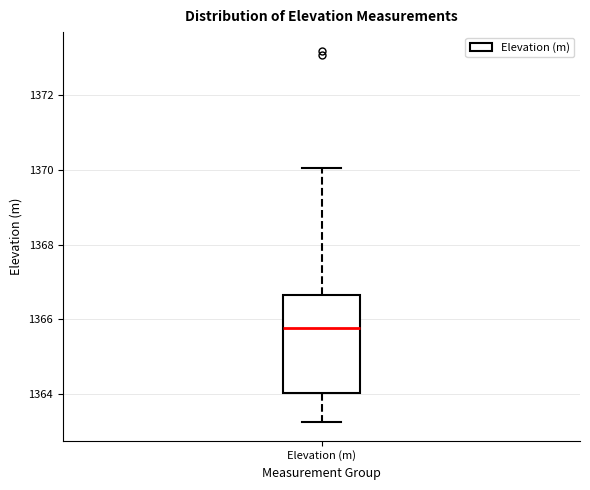

Read this box plot against the y-axis: the position of the median line, the range covered by the box, and the ends of both whiskers. The values are not printed on the chart, so give them approximately, as read against the axis.

median 1365.8, box 1364.0 to 1366.6, whiskers 1363.2 to 1370.0